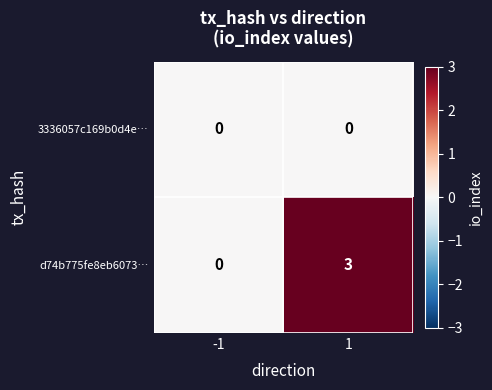

List the series in order of their overall mean, lowest first.

3336057c169b0d4e…, d74b775fe8eb6073…